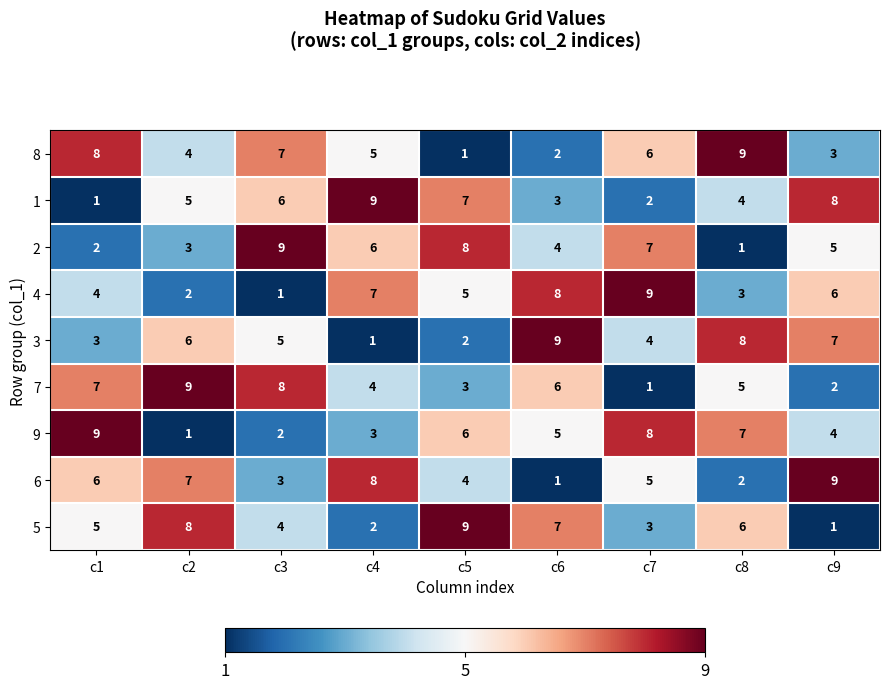

What is the greatest value displayed?

9